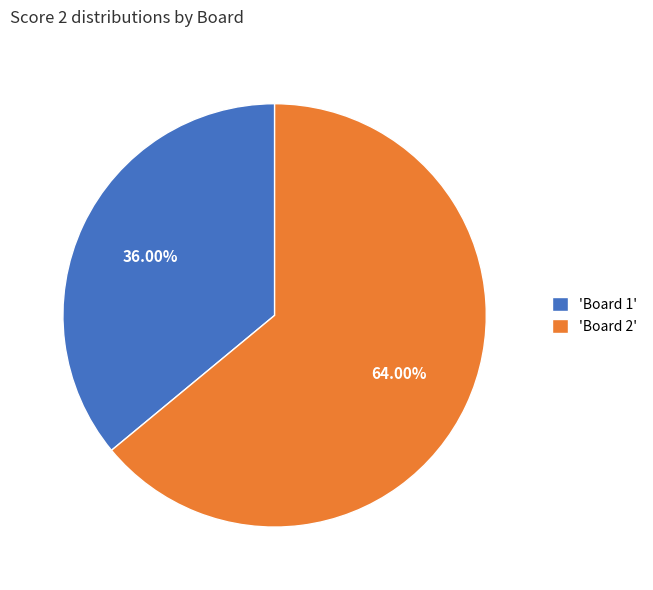

What is the ratio of the value at 'Board 1' to the value at 'Board 2'?

0.6